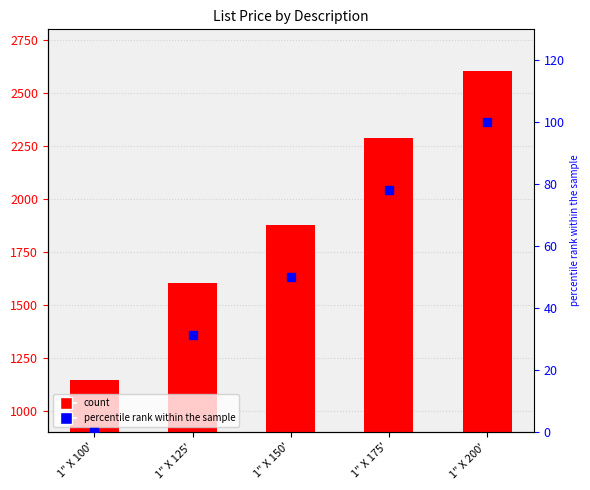

Which series has the largest total across all categories?

LIST PRICE